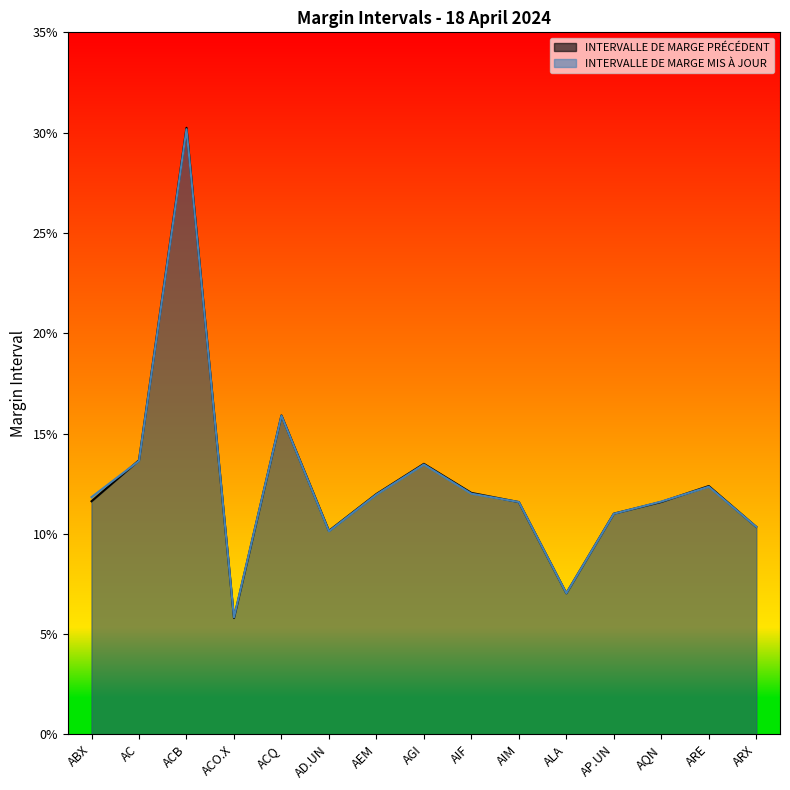

The INTERVALLE DE MARGE PRÉCÉDENT series shows 0.1 at AEM. True or false?

True